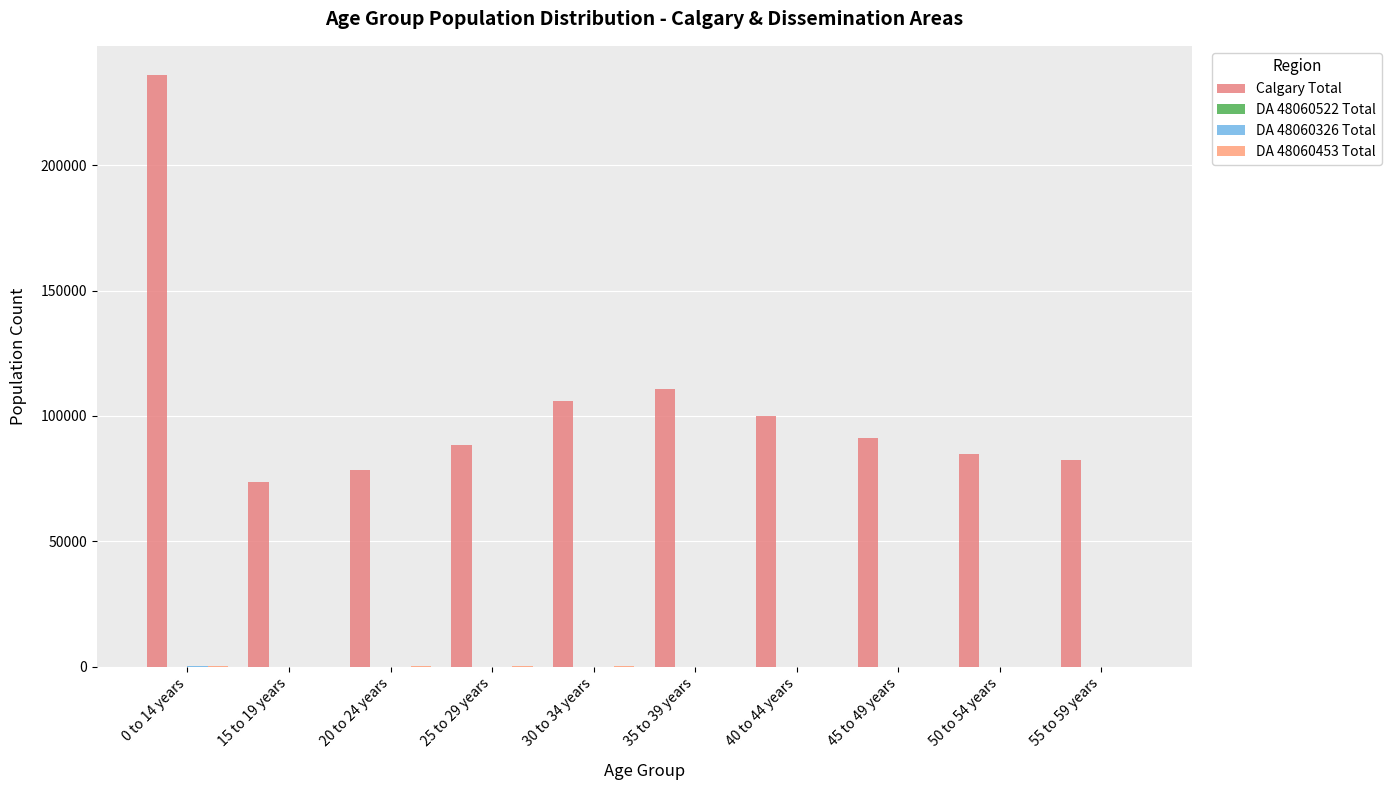

What is the sum of the Calgary Total values at 40 to 44 years and 55 to 59 years?

182650